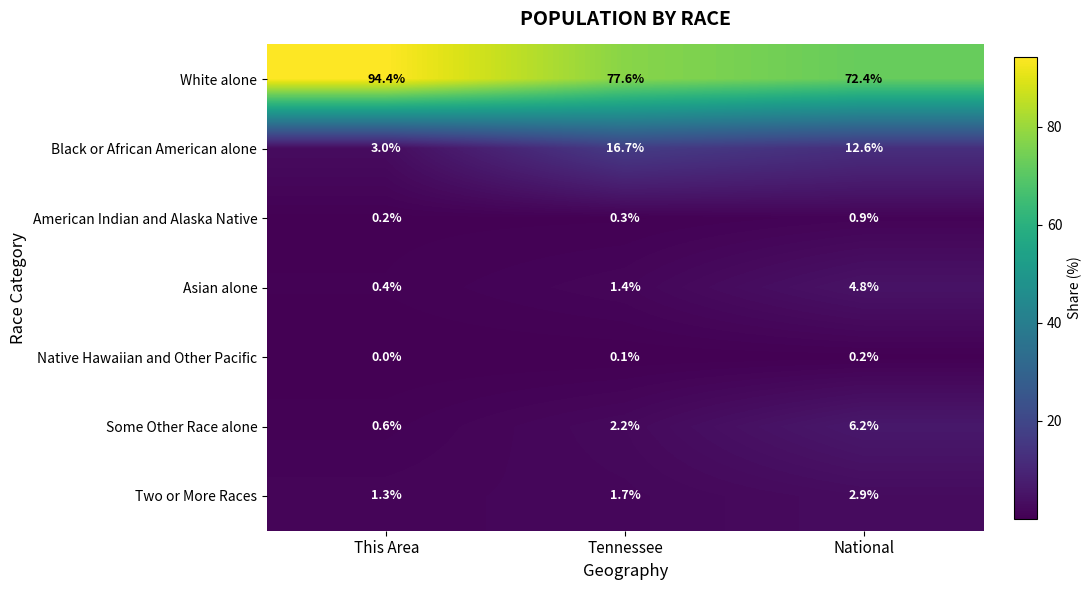

Is it true that White alone equals 20.1 at National?

False